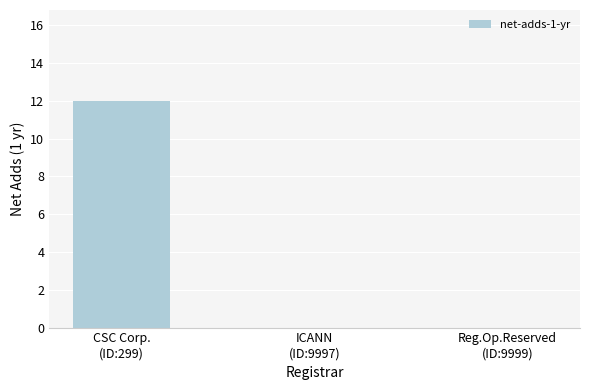

True or false: the data shows 12 at CSC Corp.
(ID:299).

True